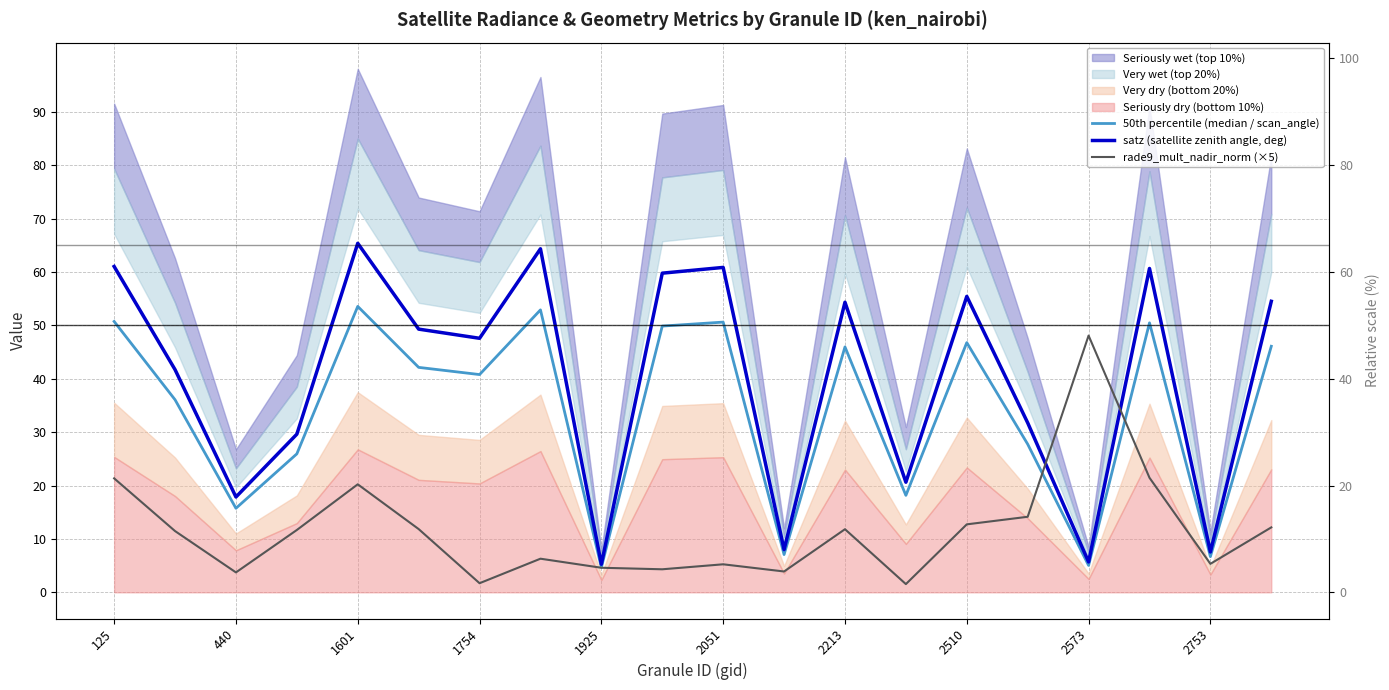

What is the difference between the second highest and minimum values in the 50th percentile (median / scan_angle) series?

48.3